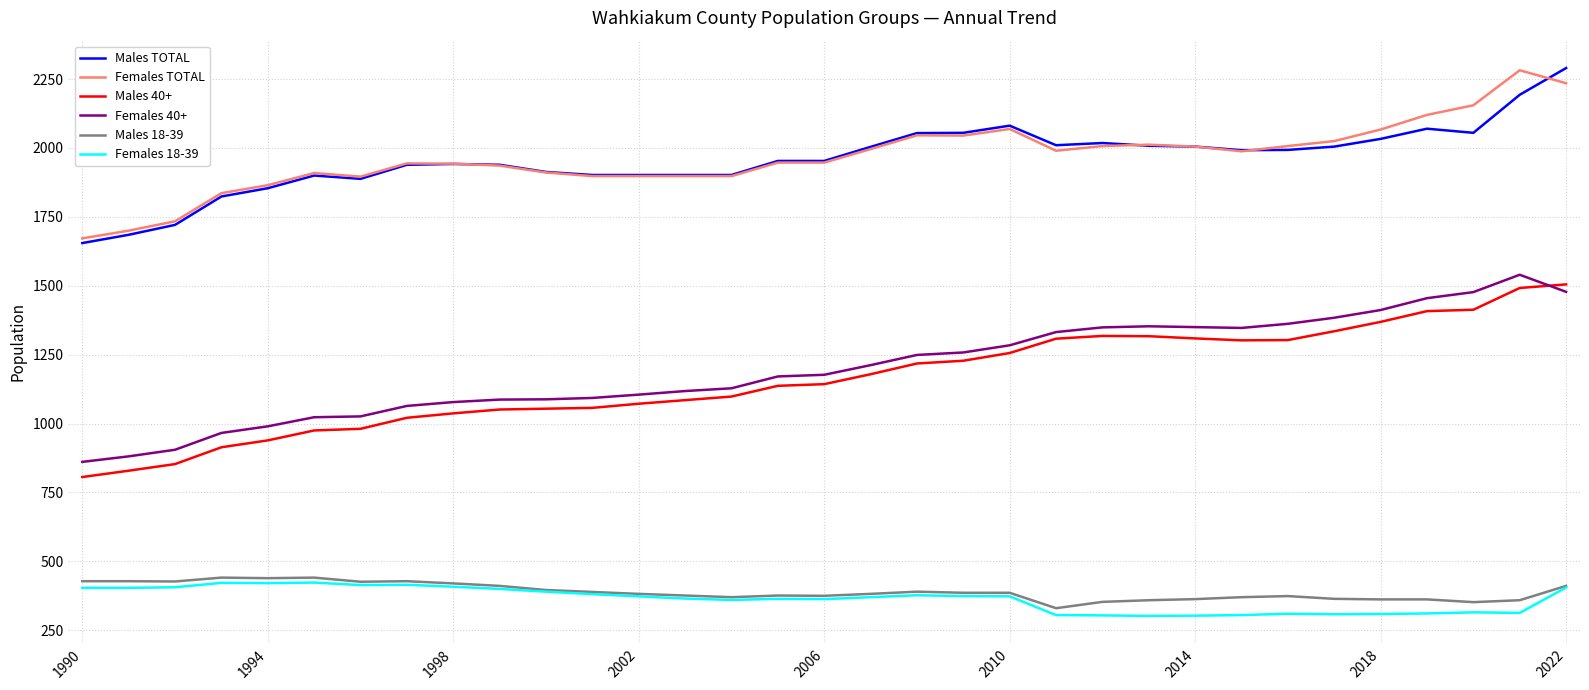

Which series has the widest spread of values?

Males 40+